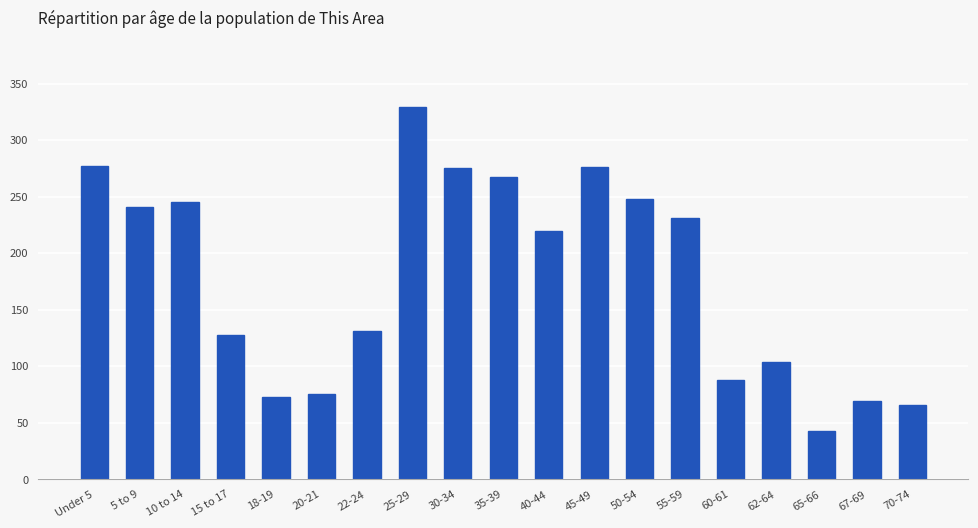

Which has a higher value, 20-21 or 45-49?

45-49